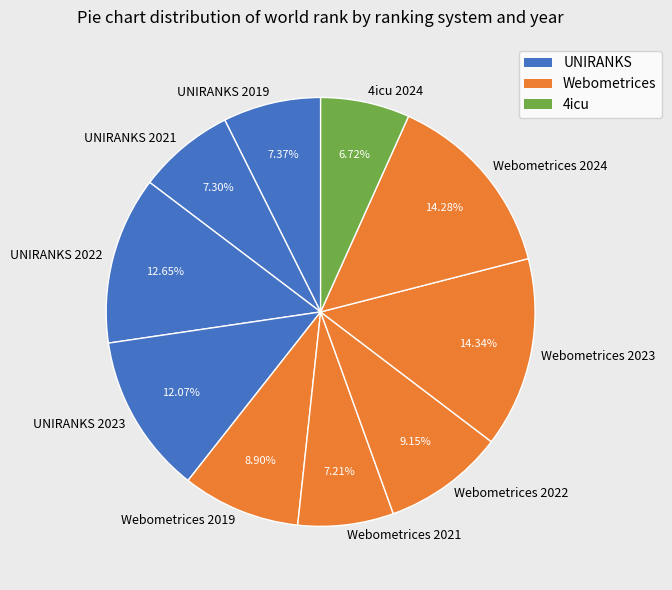

Does any single category account for the majority?

No